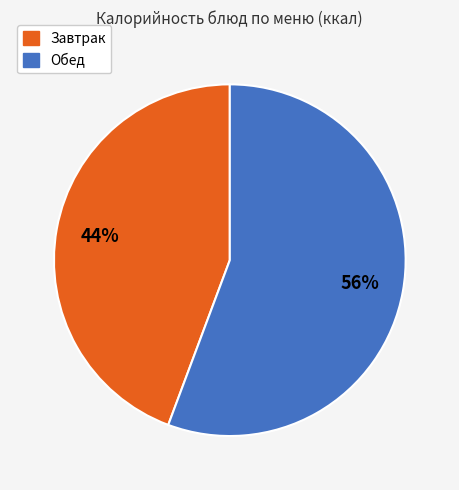

To the nearest percent, what is the average slice percentage?

50%